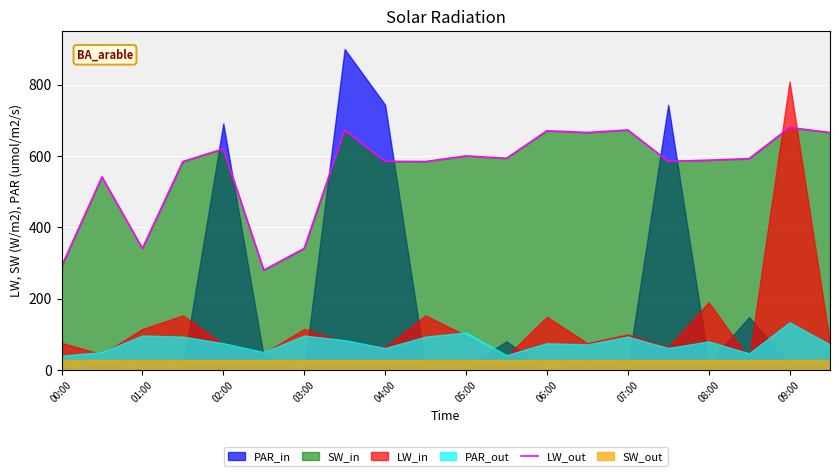

The LW_out series shows 1155.7 at 07:00. True or false?

False